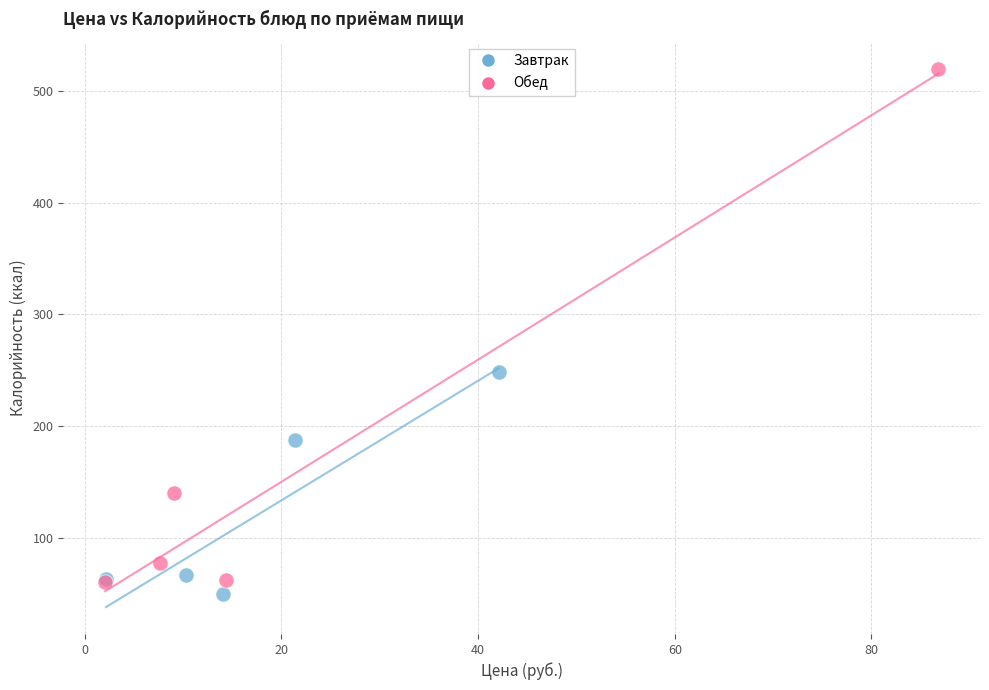

Which series has the widest spread of Y values?

Обед